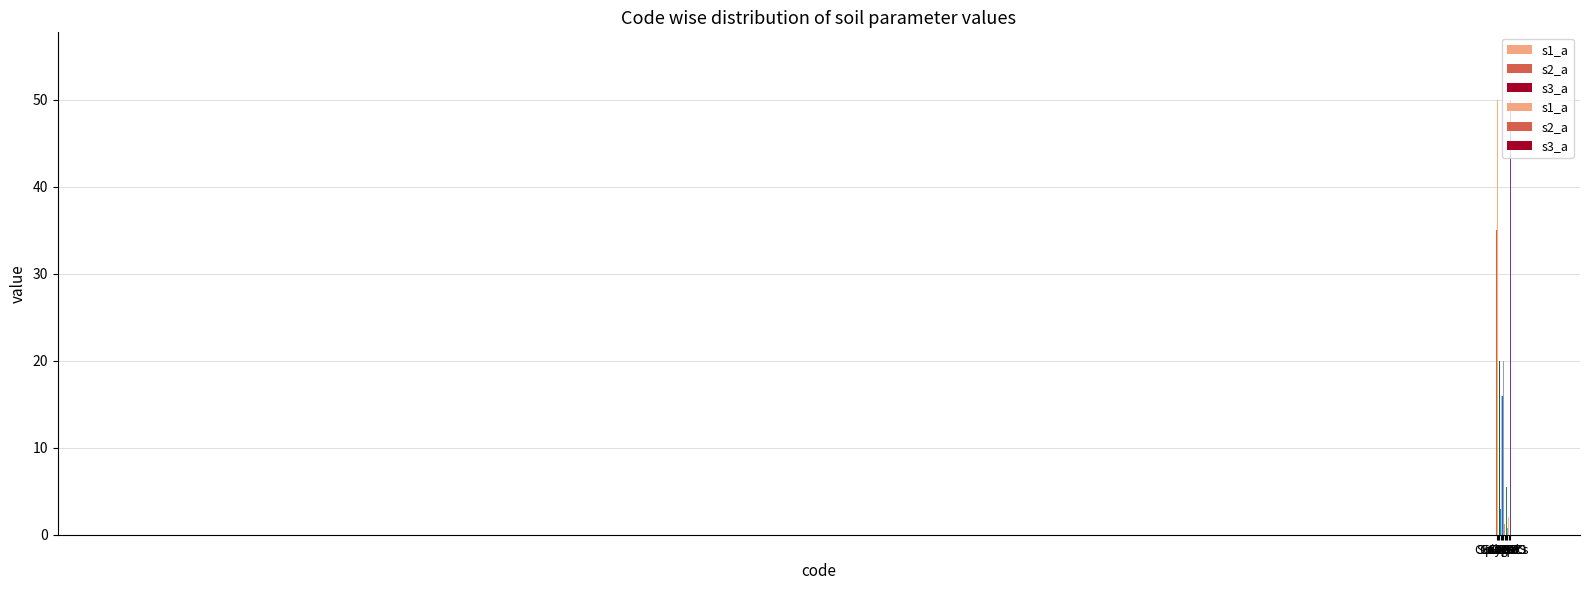

Reading left to right, extract all data points from this chart.

s1_a: CFragm=15.0	SoilDpt=50.0	CaCO3=5.0	Gyps=2.0	CECc=16.0	BS=35.0	SumBCs=1.2	pHH2O=6.0	OC=1.2	ECedS=2.0	ESP=20.0
s2_a: CFragm=35.0	SoilDpt=30.0	CaCO3=10.0	Gyps=3.0	CECc=16.0	BS=20.0	SumBCs=0.8	pHH2O=5.8	OC=0.8	ECedS=3.0	ESP=35.0
s3_a: CFragm=55.0	SoilDpt=20.0	CaCO3=20.0	Gyps=5.0	CECc=16.0	BS=19.9	SumBCs=0.7	pHH2O=5.5	OC=0.7	ECedS=5.0	ESP=50.0